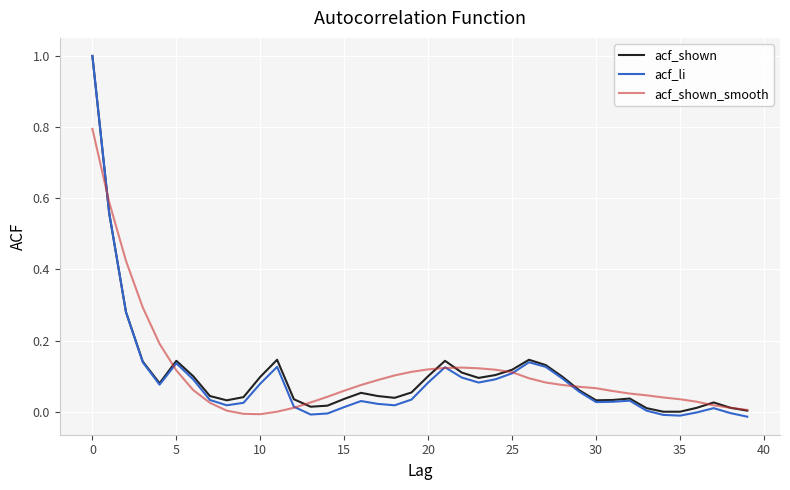

Which series has the largest range (max minus min)?

acf_li